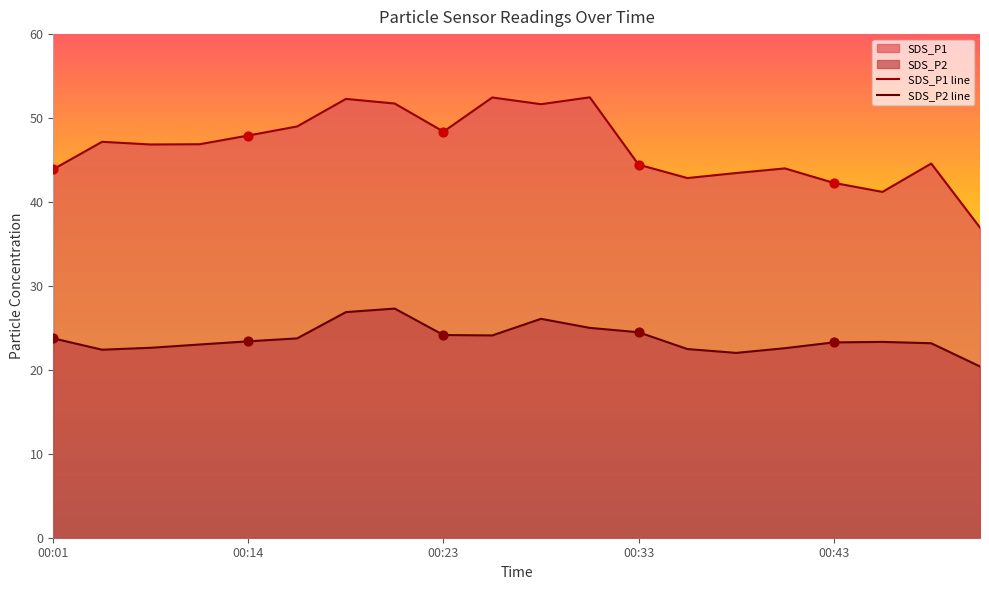

At how many categories does at least one series exceed 32?

20